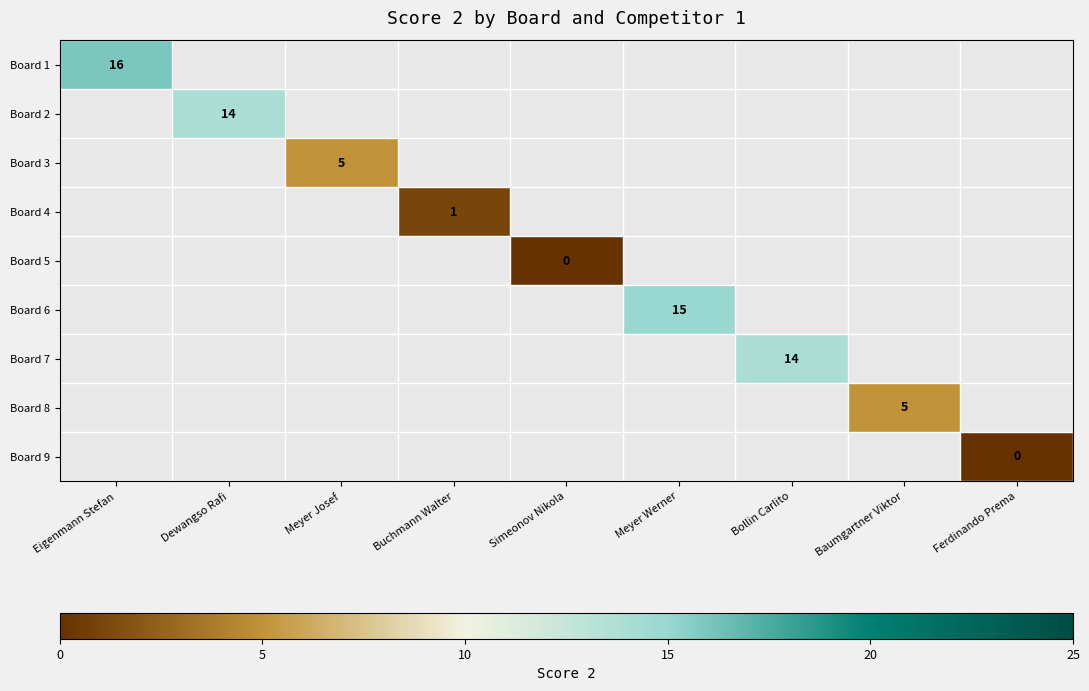

Which has a higher value, Buchmann Walter or Eigenmann Stefan?

Eigenmann Stefan